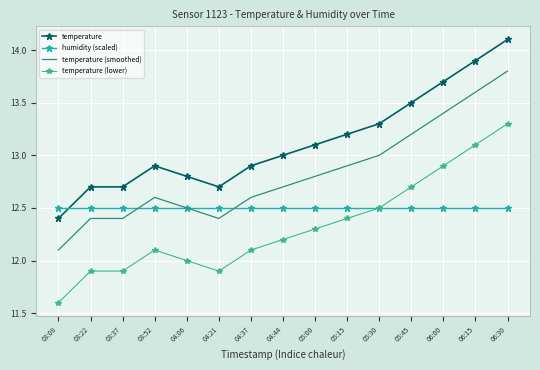

What is the smallest value displayed?

11.6